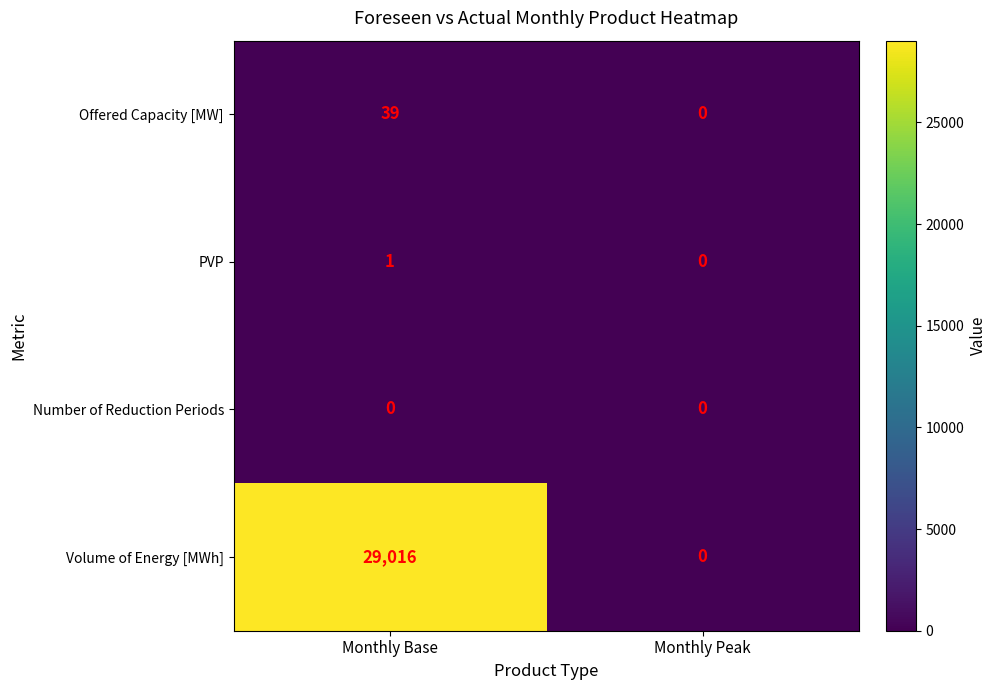

Which series has the largest total across all categories?

Volume of Energy [MWh]